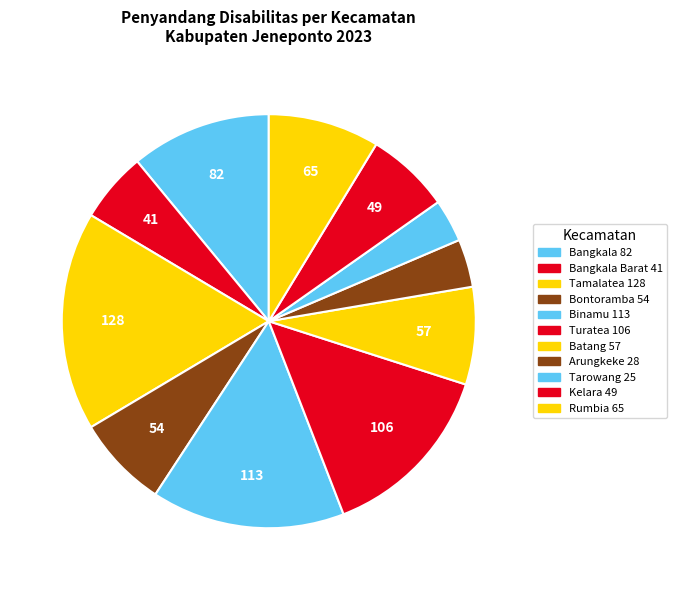

To the nearest percent, what is the average slice percentage?

9%